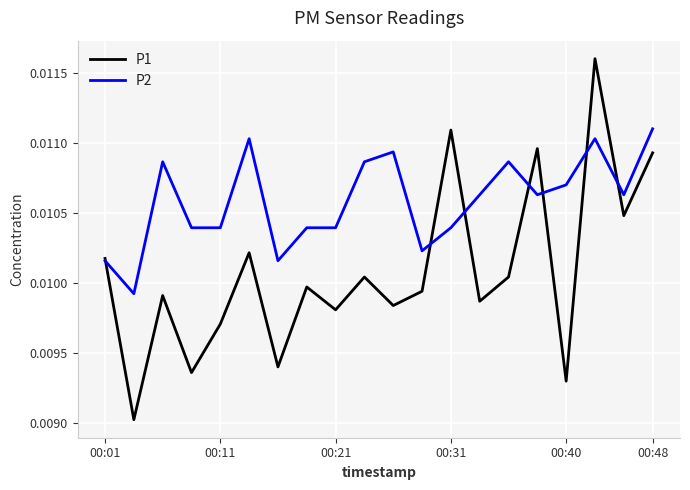

Which series has the largest total across all categories?

P2